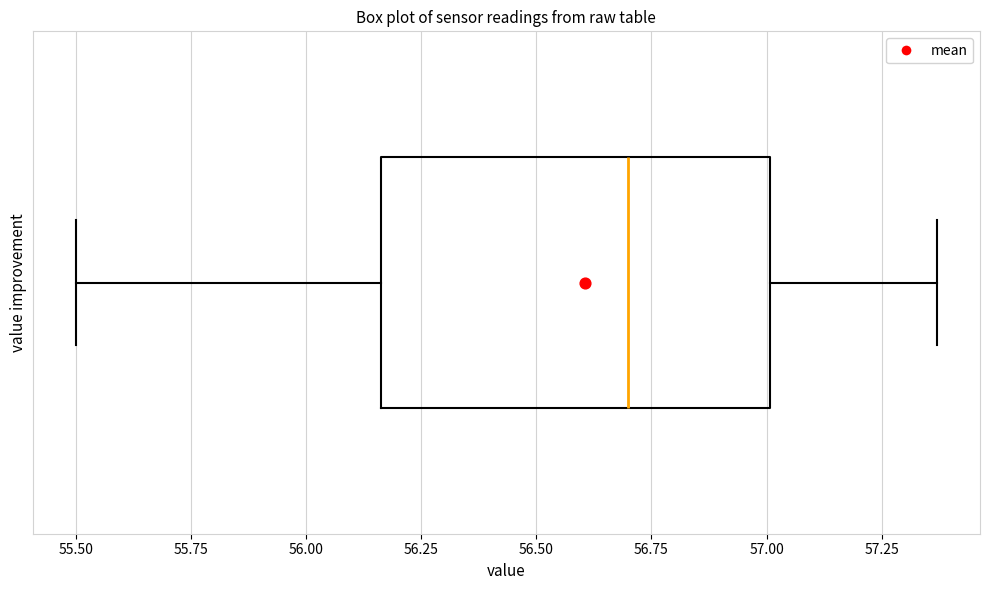

Transcribe this box plot: give where the median line is, the range the box spans, and where the two whiskers end, as read against the x-axis. The values are not printed on the chart, so give them approximately, as read against the axis.

median 56.70, box 56.15 to 57.00, whiskers 55.50 to 57.35